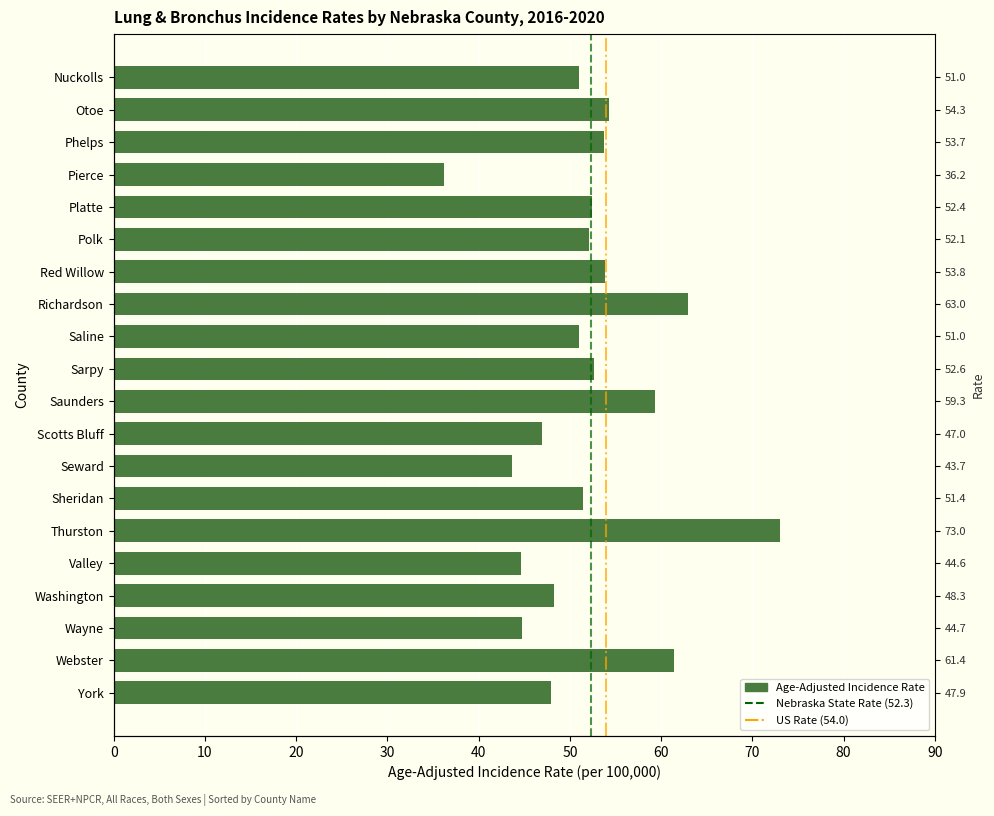

What is the sum of the values at Richardson and Nuckolls?

114.0